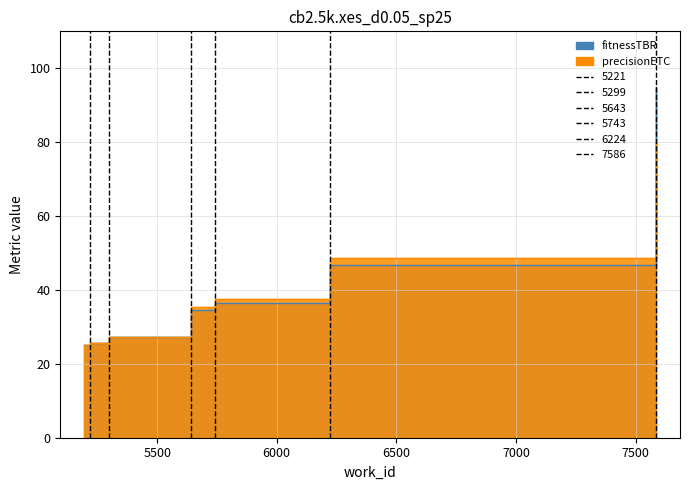

What is the sum of all precisionETC values?

279.6